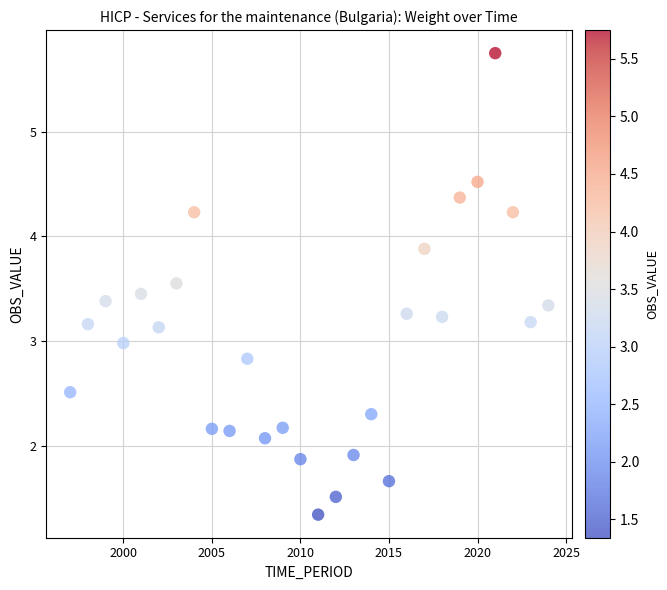

What is the range of X values (max minus min)?

27.0